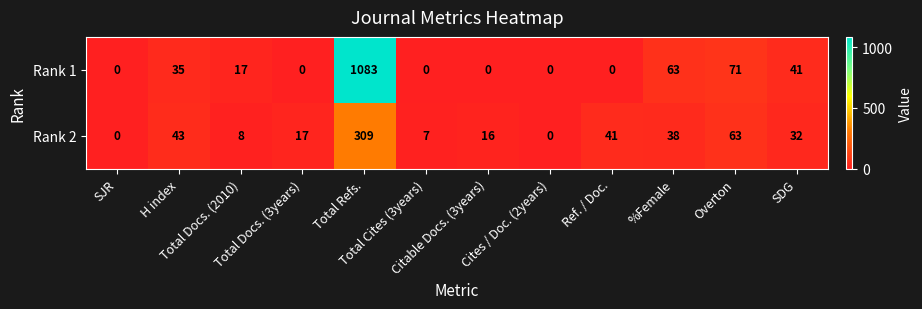

Rank the series by their average value, from lowest to highest.

Rank 2, Rank 1